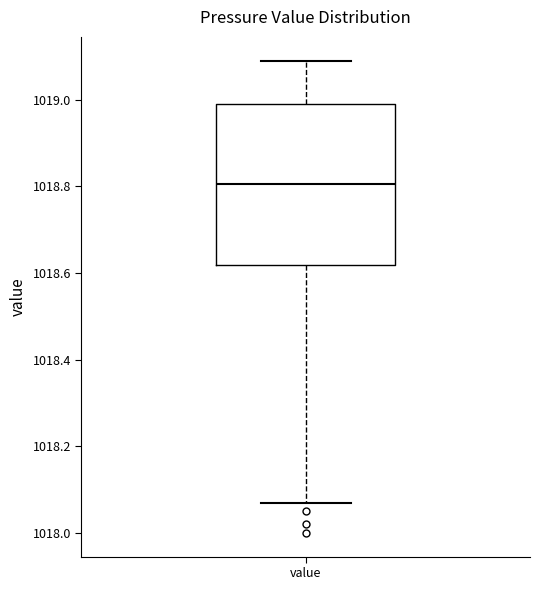

Read this box plot against the y-axis: the position of the median line, the range covered by the box, and the ends of both whiskers. The values are not printed on the chart, so give them approximately, as read against the axis.

median 1018.80, box 1018.62 to 1019.00, whiskers 1018.08 to 1019.10